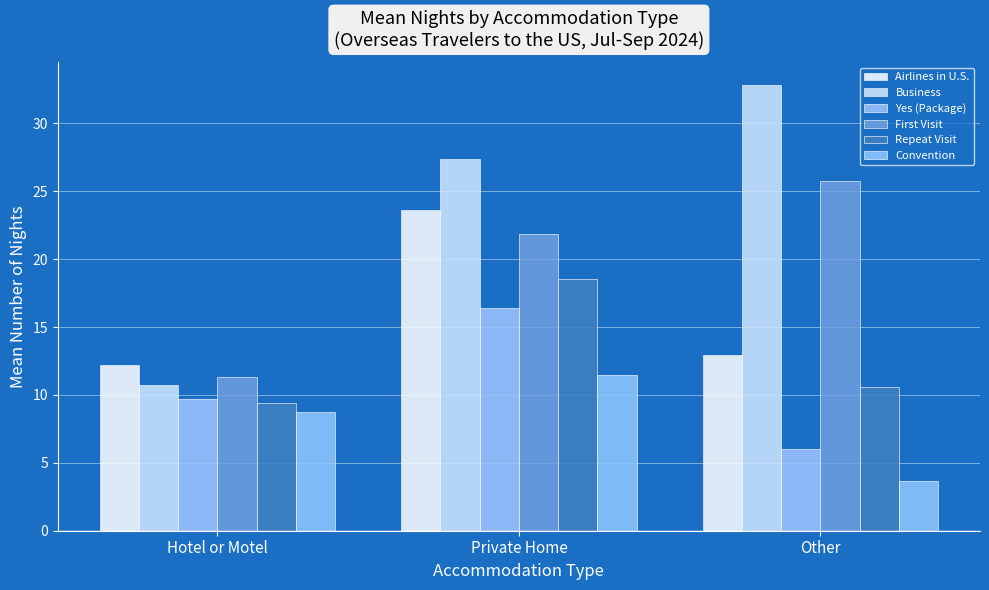

What is the greatest value displayed?

32.9